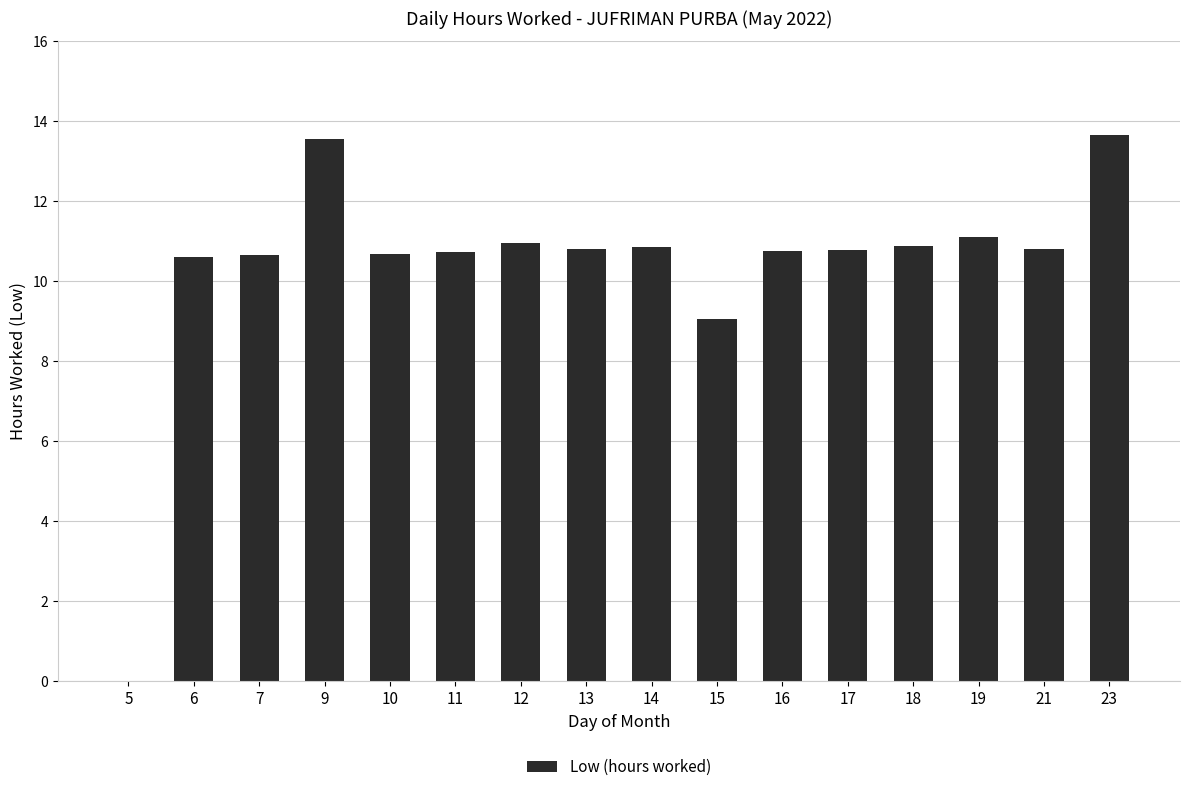

Where does the data first go above 10?

6